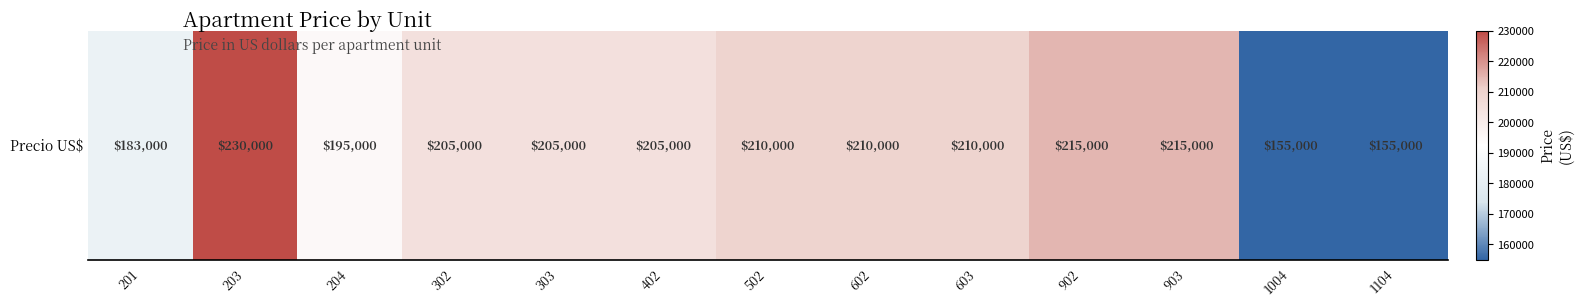

At which label does the data first exceed 205000?

203